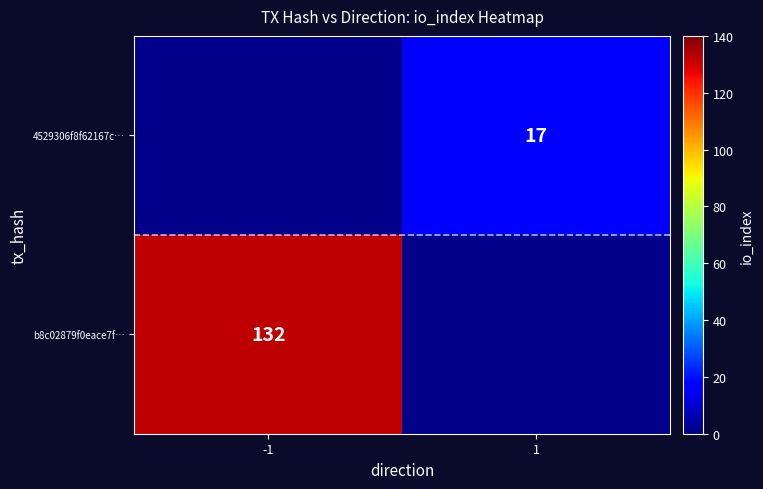

Is it true that 4529306f8f62167c… equals 28 at 1?

False